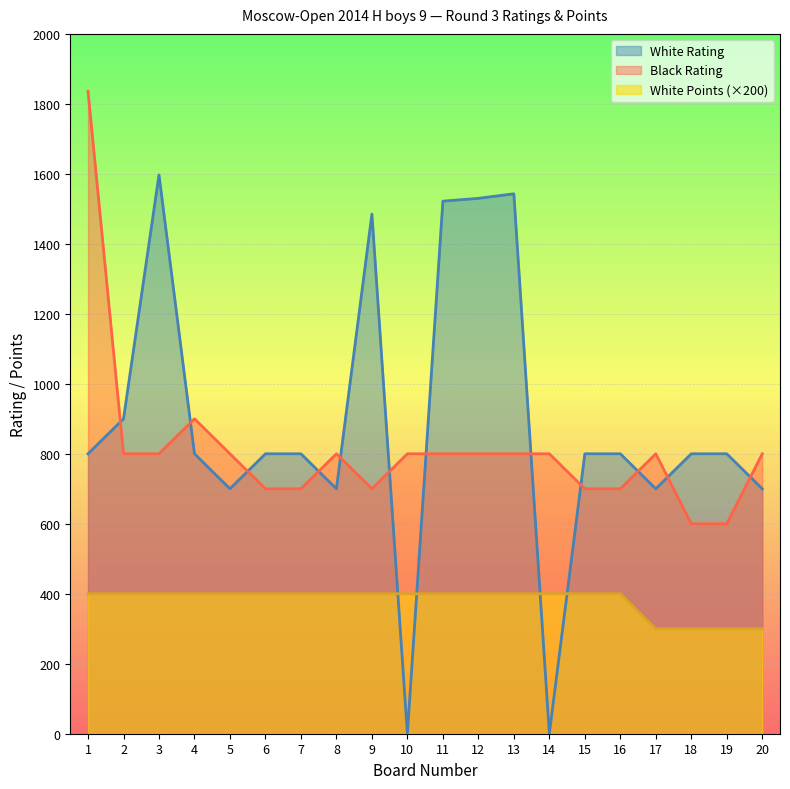

At how many categories does at least one series exceed 1325?

6